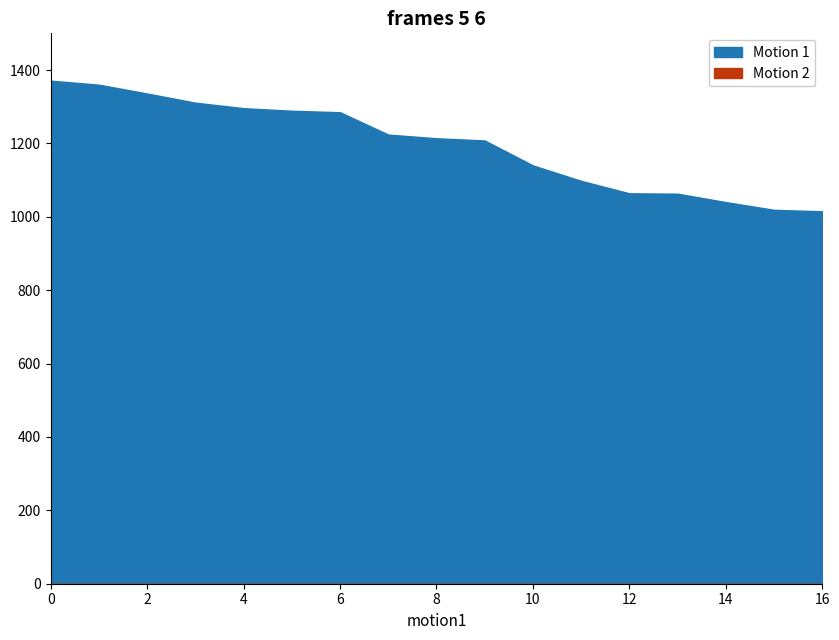

What are all the series names shown in the legend?

Motion 1, Motion 2